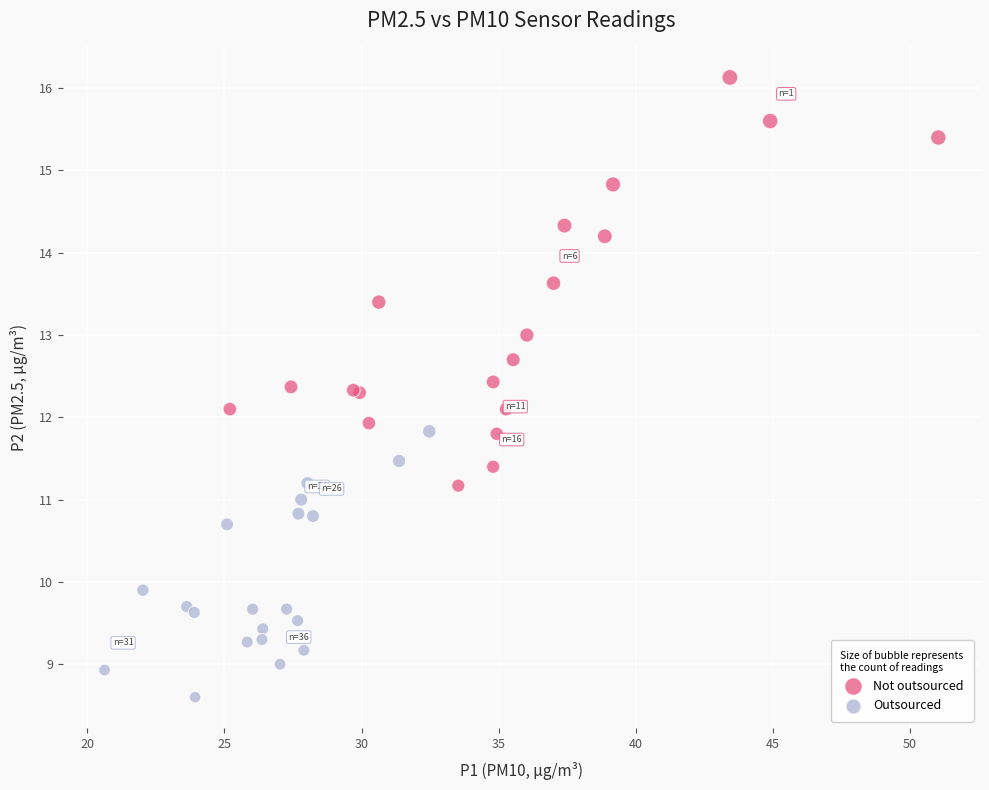

Which series reaches the maximum Y coordinate?

Not outsourced